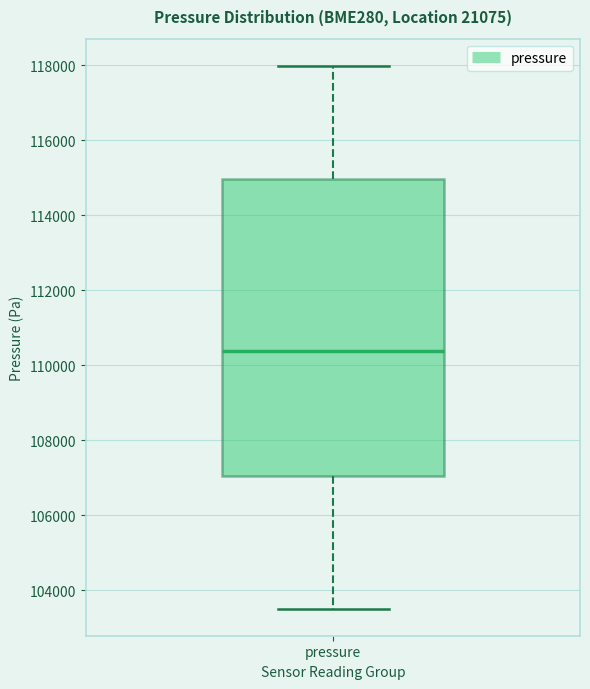

Read this box plot against the y-axis: the position of the median line, the range covered by the box, and the ends of both whiskers. The values are not printed on the chart, so give them approximately, as read against the axis.

median 110400, box 107000 to 115000, whiskers 103600 to 118000